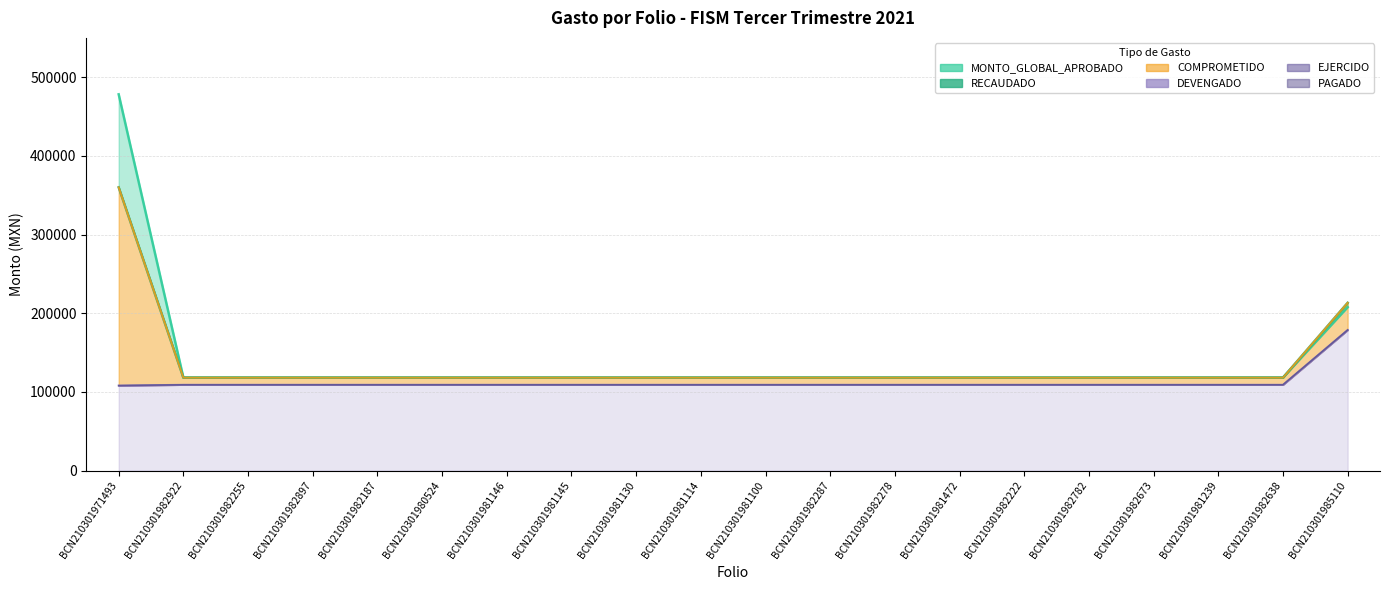

Is it true that EJERCIDO equals 63528.1 at BCN210301981114?

False